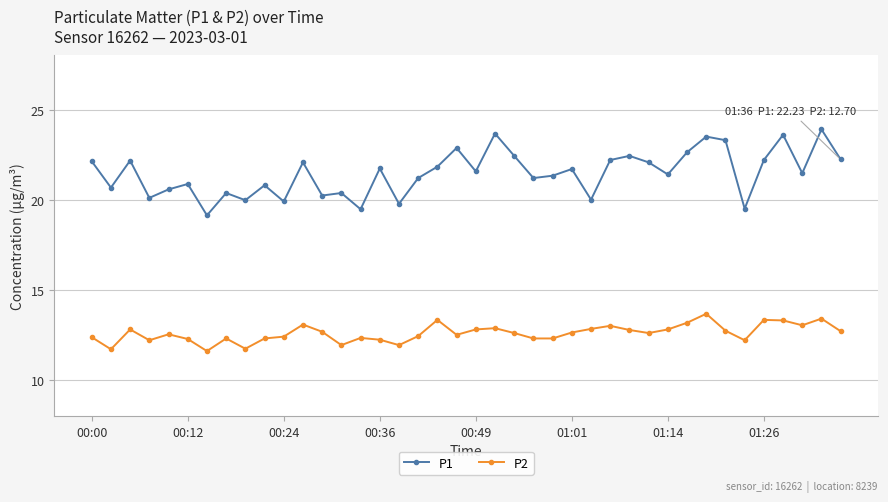

Rank the series by their average value, from lowest to highest.

P2, P1